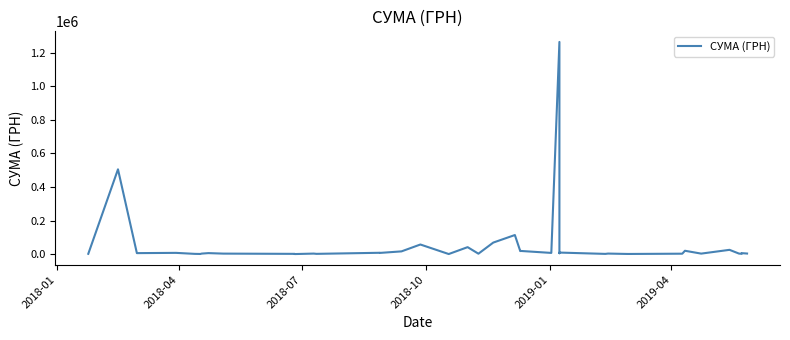

How many categories are shown in the chart?

40